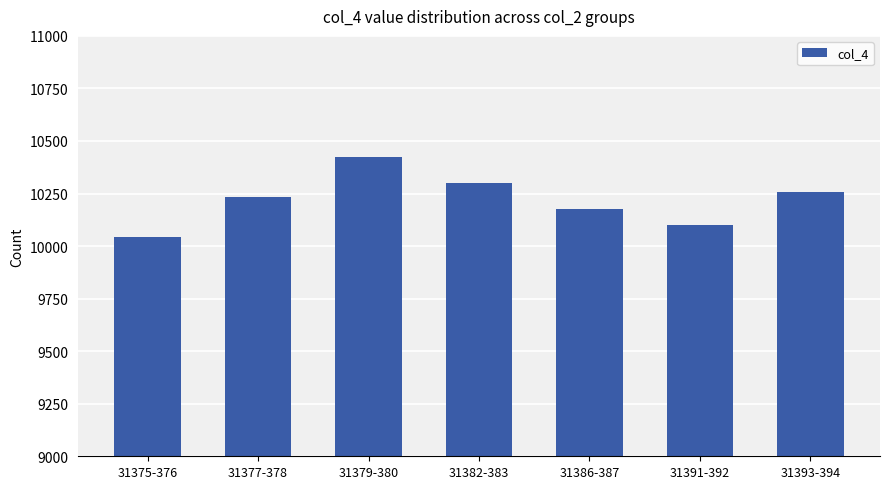

What is the approximate value at 31382-383?

10302